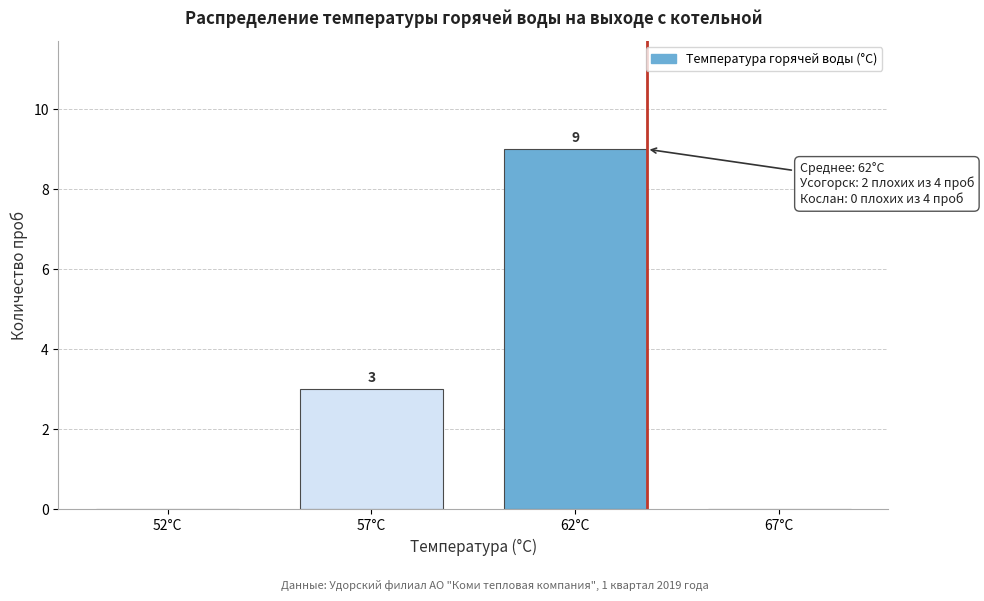

Reading right to left, list all the values displayed in this chart.

67°C=0	62°C=9	57°C=3	52°C=0